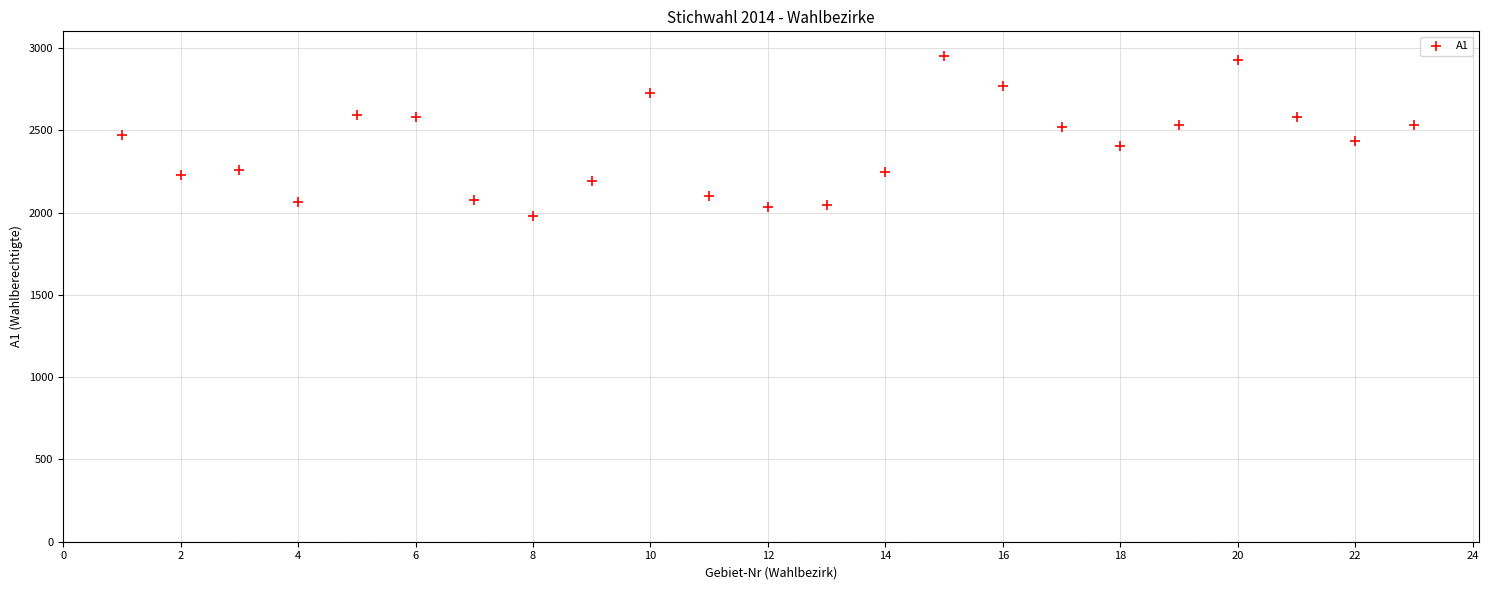

What is the range of X values (max minus min)?

22